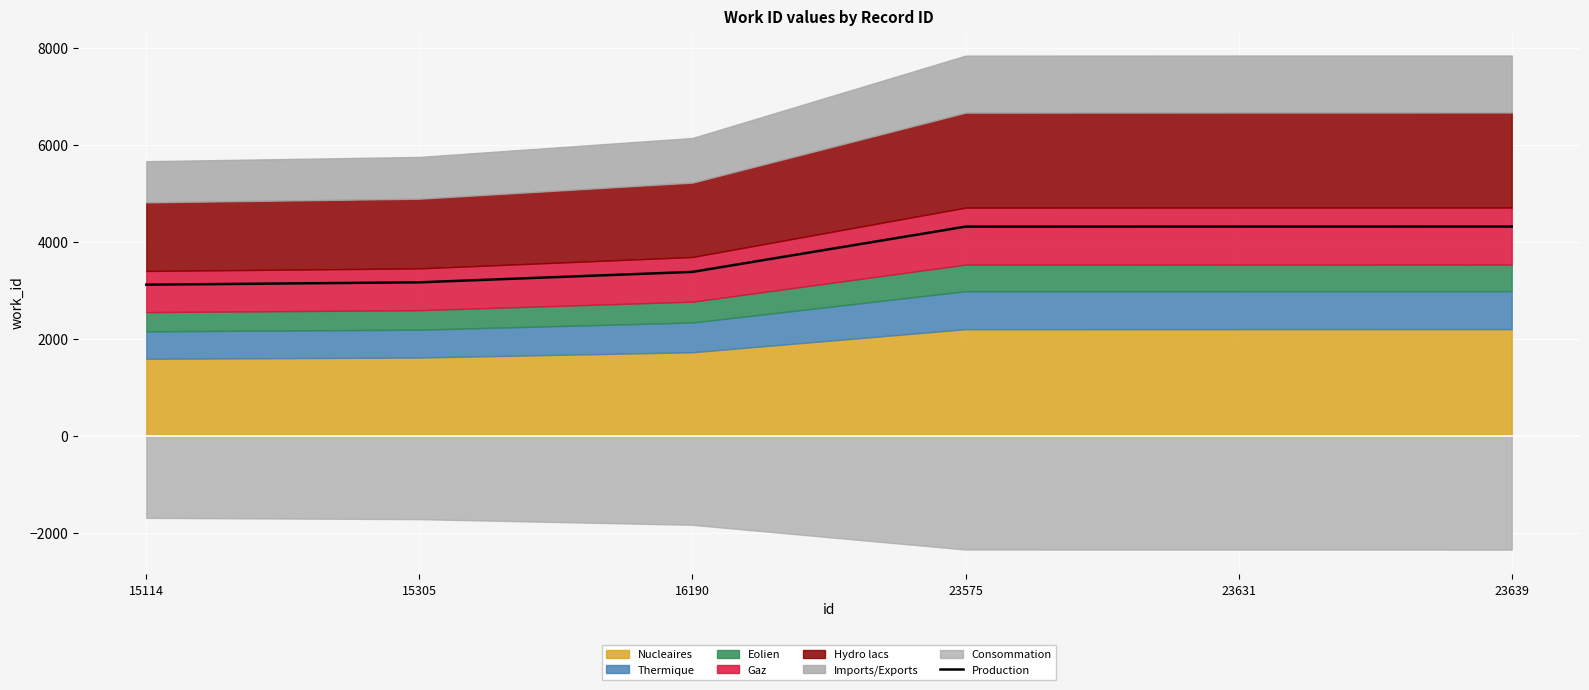

What is the maximum value for Production?

4310.9